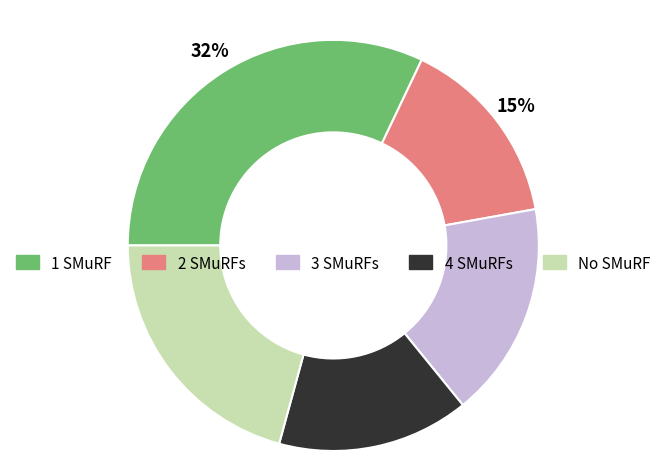

To the nearest percent, what is the average slice percentage?

20%